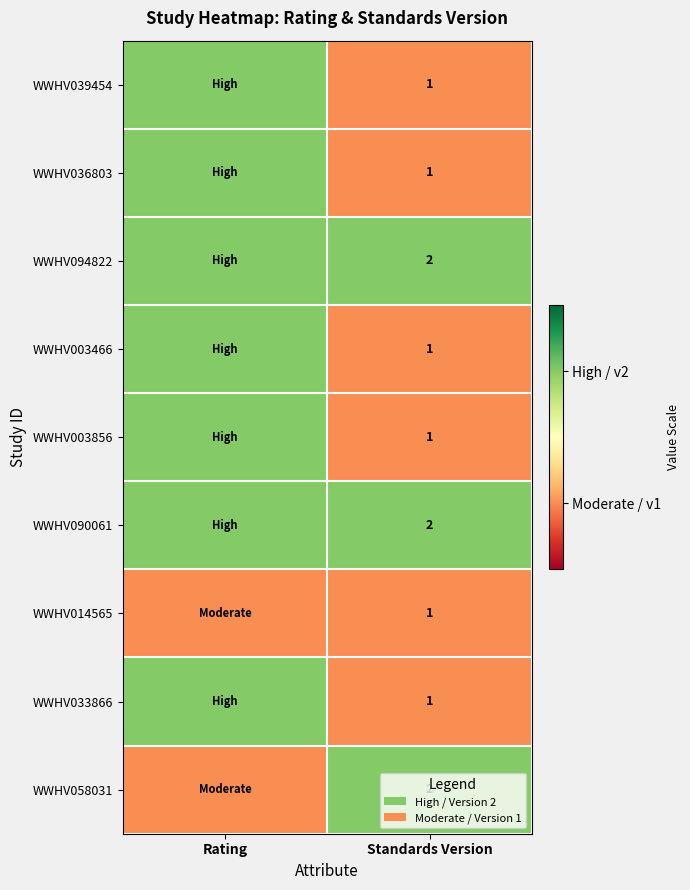

Between Standards Version and Rating, which is larger?

Rating